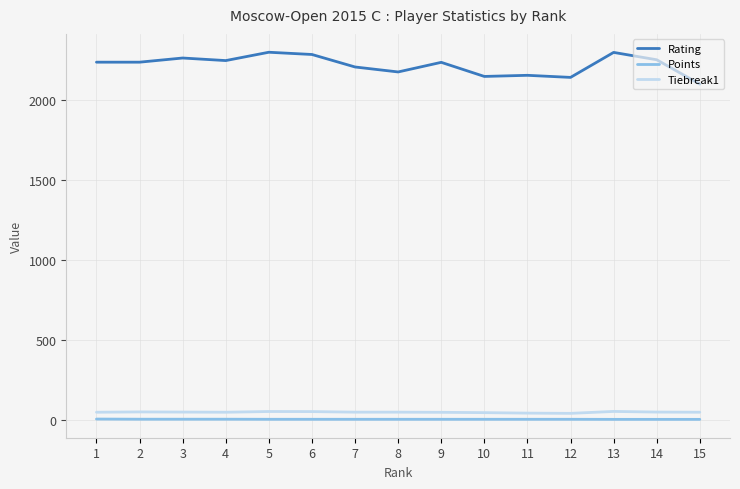

At 5, list the series in order from largest to smallest.

Rating, Tiebreak1, Points